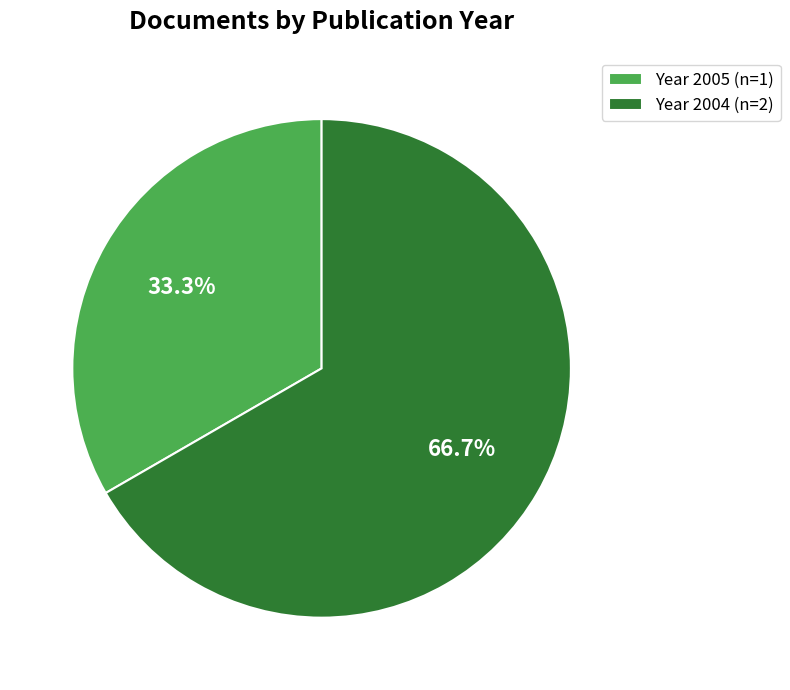

Combined, what portion of the pie is Year 2004 (n=2) and Year 2005 (n=1)?

100.0%